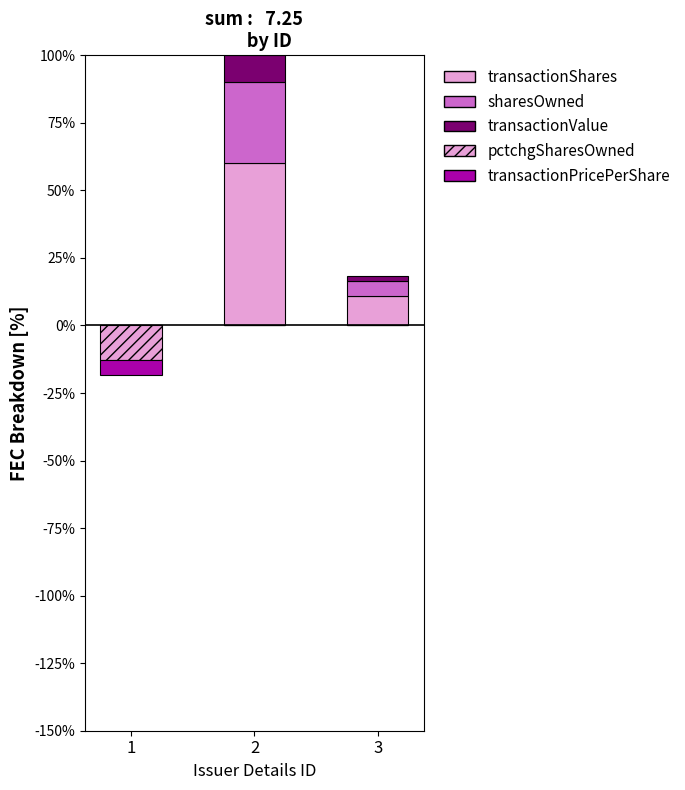

What is the value of the pctchgSharesOwned bar at the 1st from the left?

-12.9